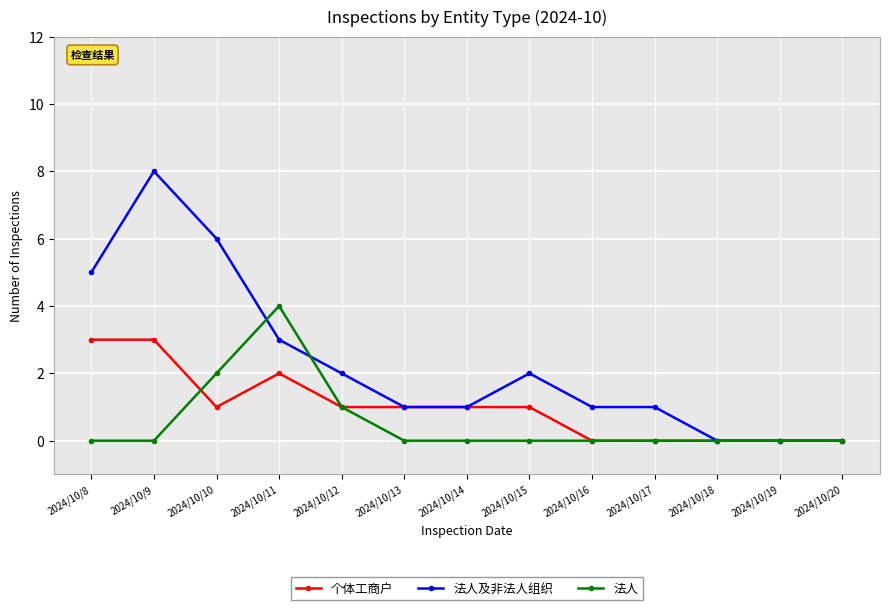

Is it true that 个体工商户 equals 1 at 2024/10/15?

True